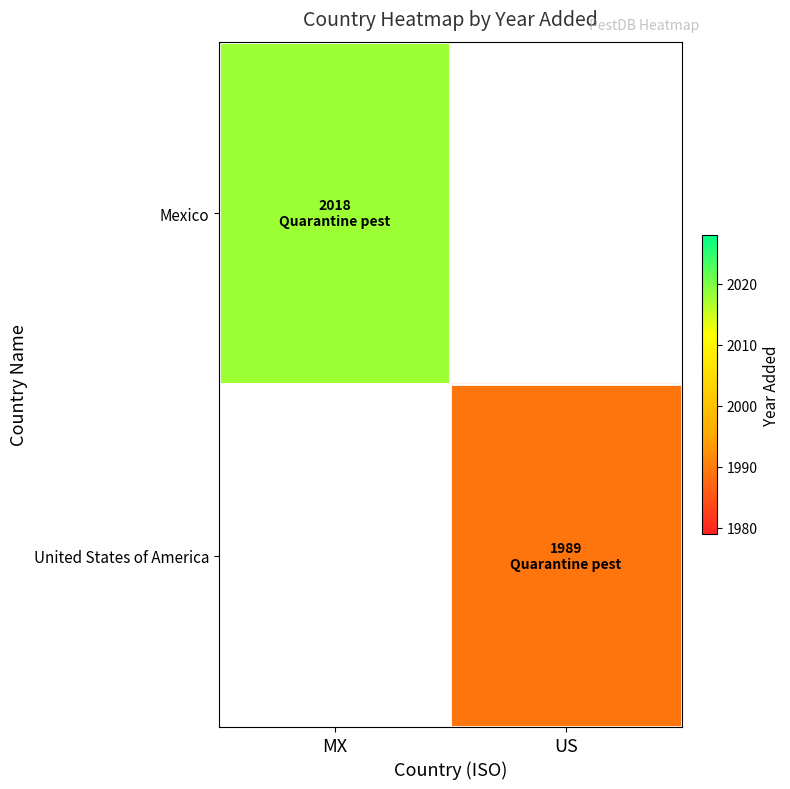

At which label does Mexico reach its minimum?

MX